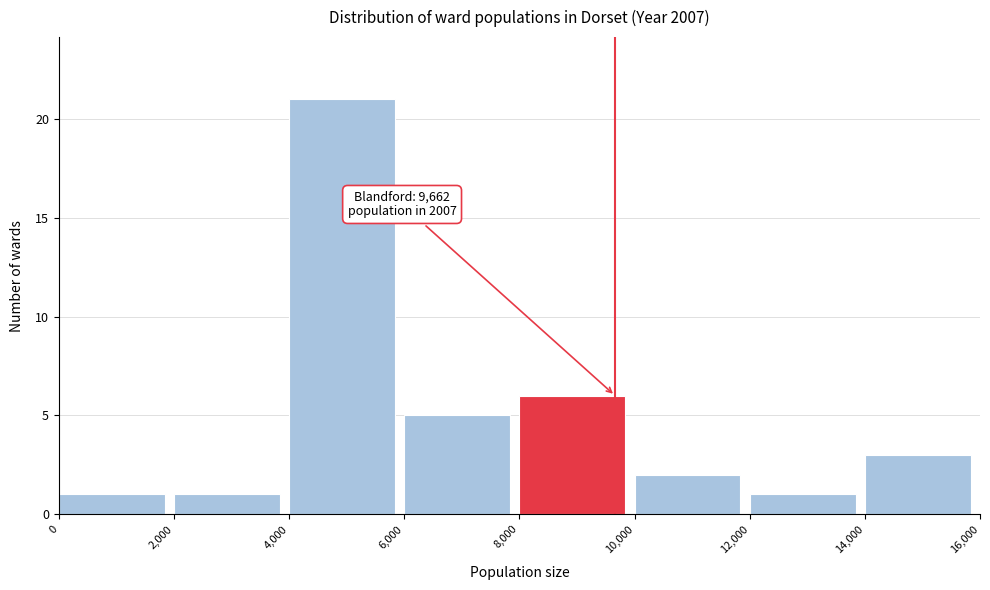

Over which range of the x-axis is the bar tallest?

4,000 to 6,000